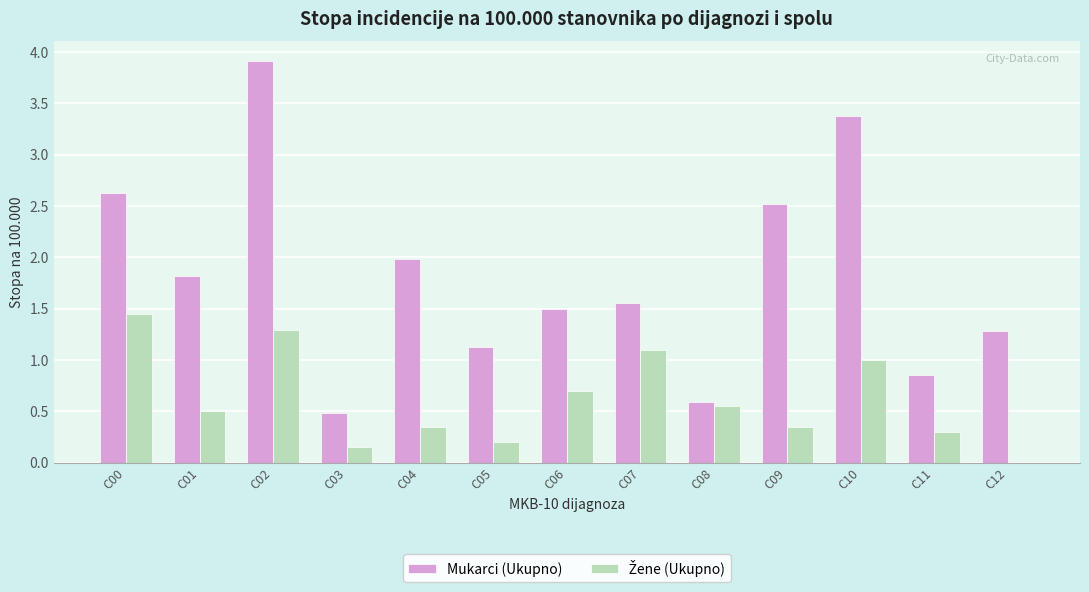

The value of Mukarci (Ukupno) at C12 is 1.3. True or false?

True